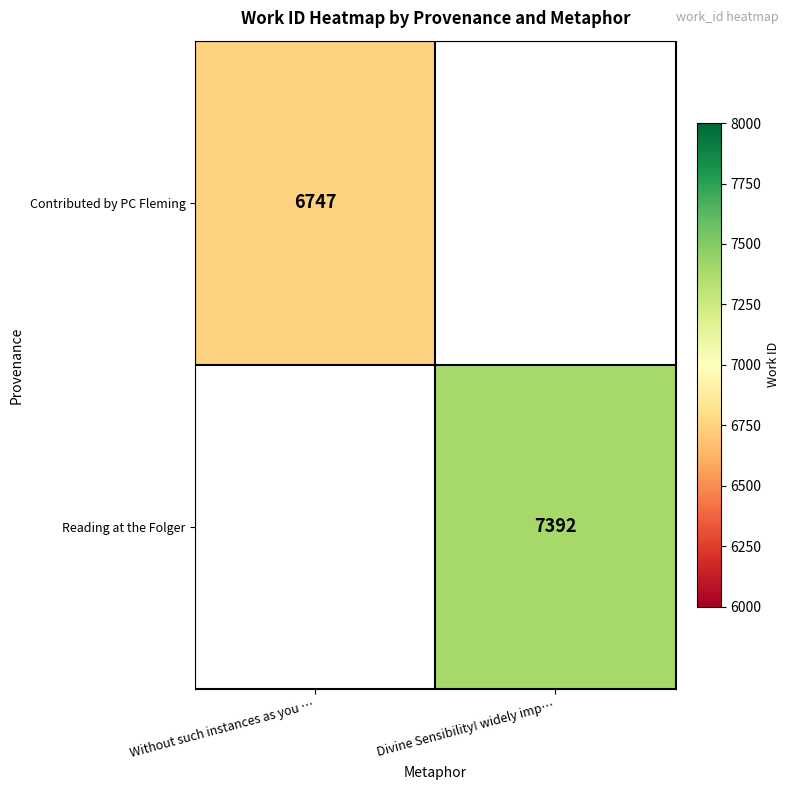

Is it true that Reading at the Folger equals 13017 at Divine Sensibility! widely imp…?

False